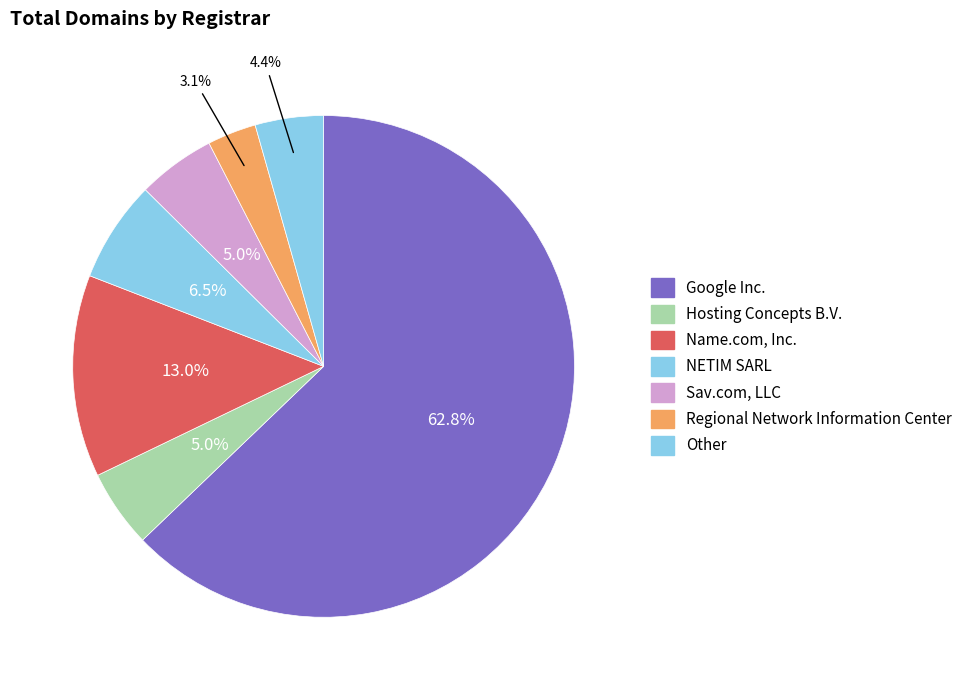

How many segments does this pie chart have?

7